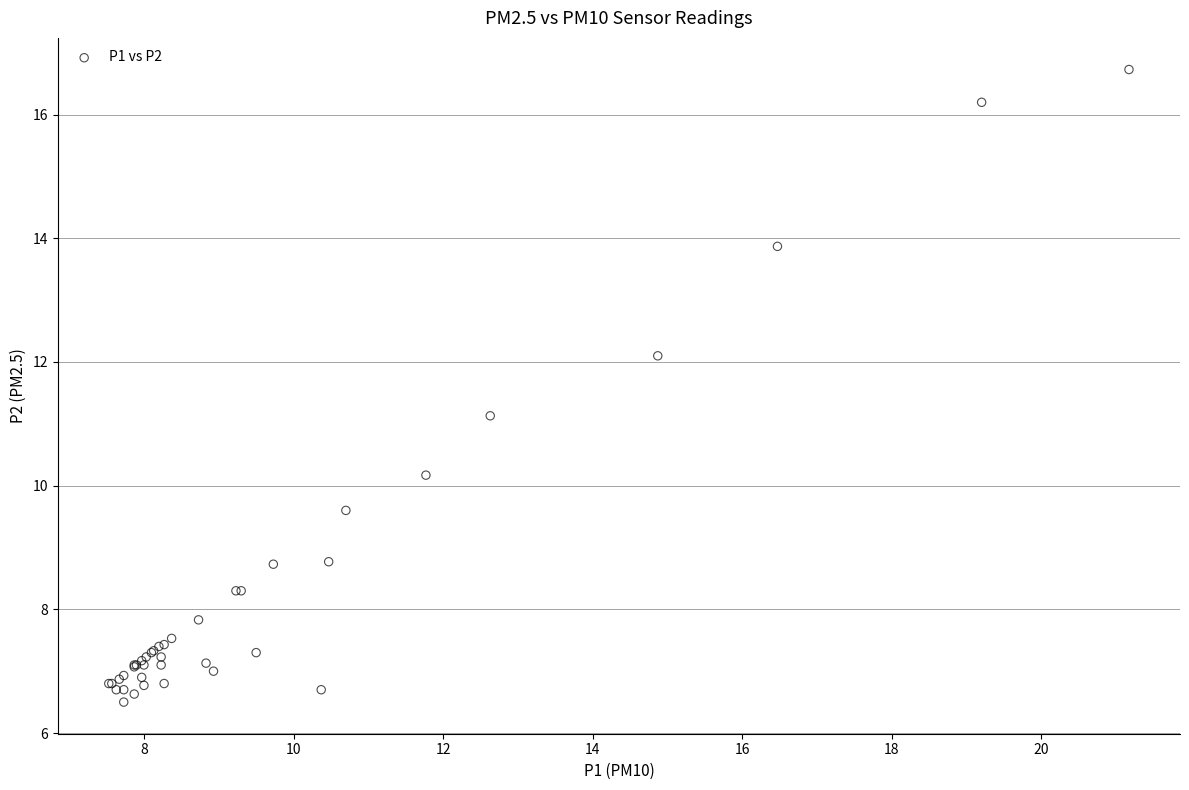

What Y value in the scatter plot is closest to 11?

11.1